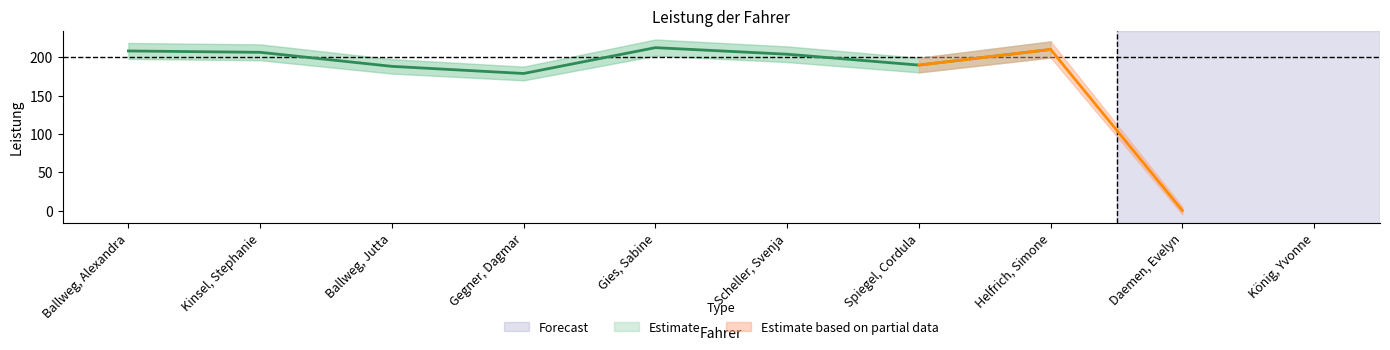

Is it true that the value at Gies, Sabine is 212.7?

True